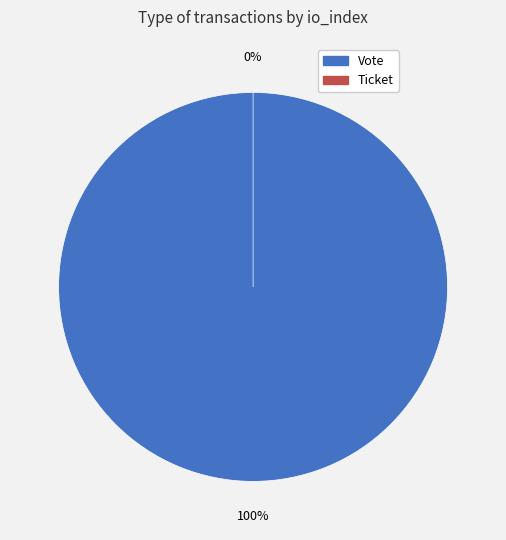

The Ticket slice represents 9% of the pie. True or false?

False